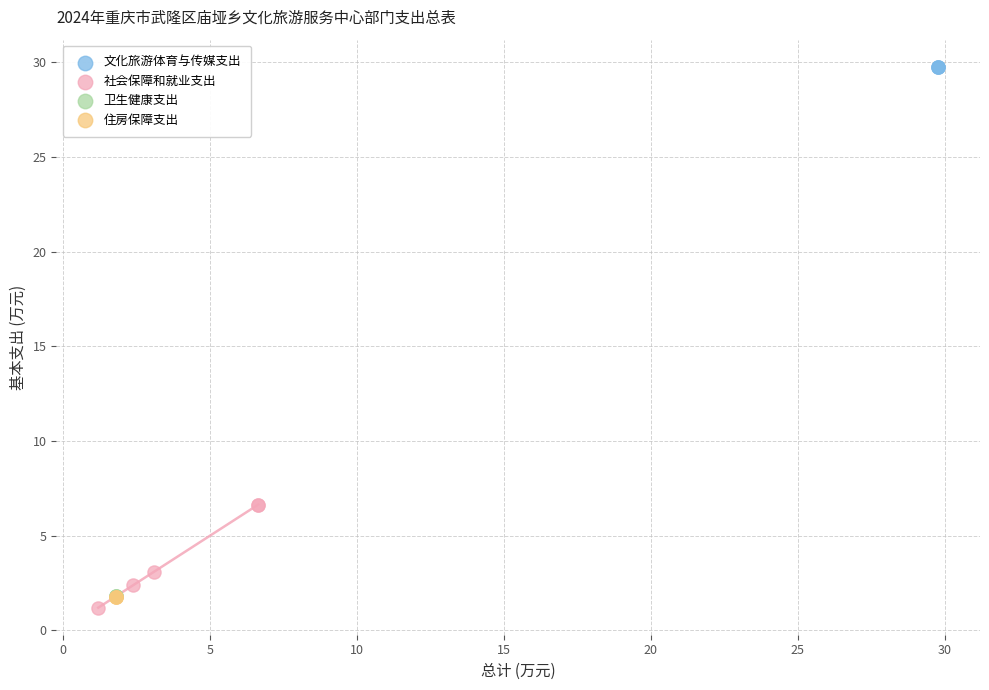

Which series reaches the maximum Y coordinate?

文化旅游体育与传媒支出